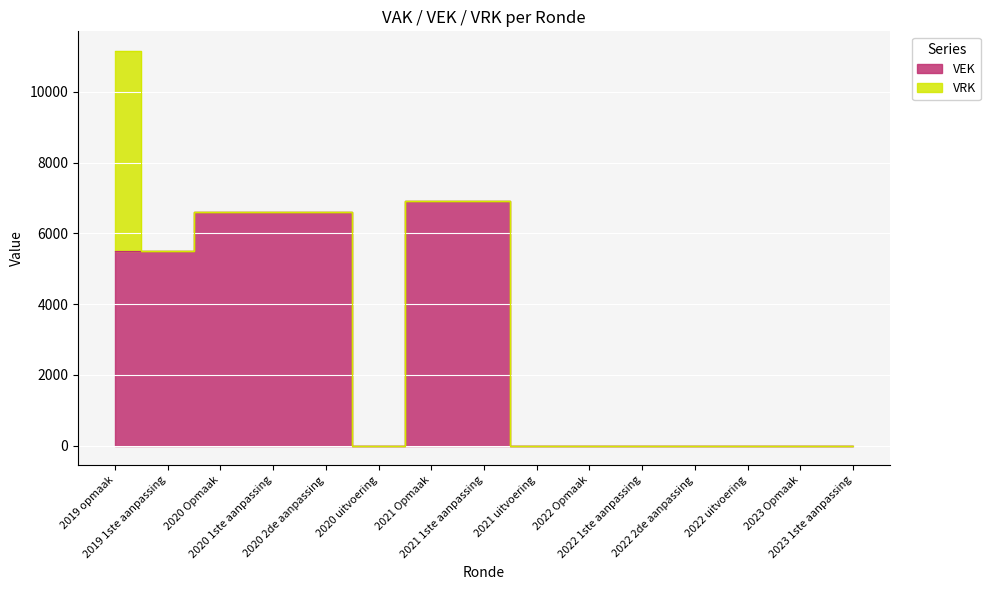

What is the difference between the maximum and minimum values?

6907